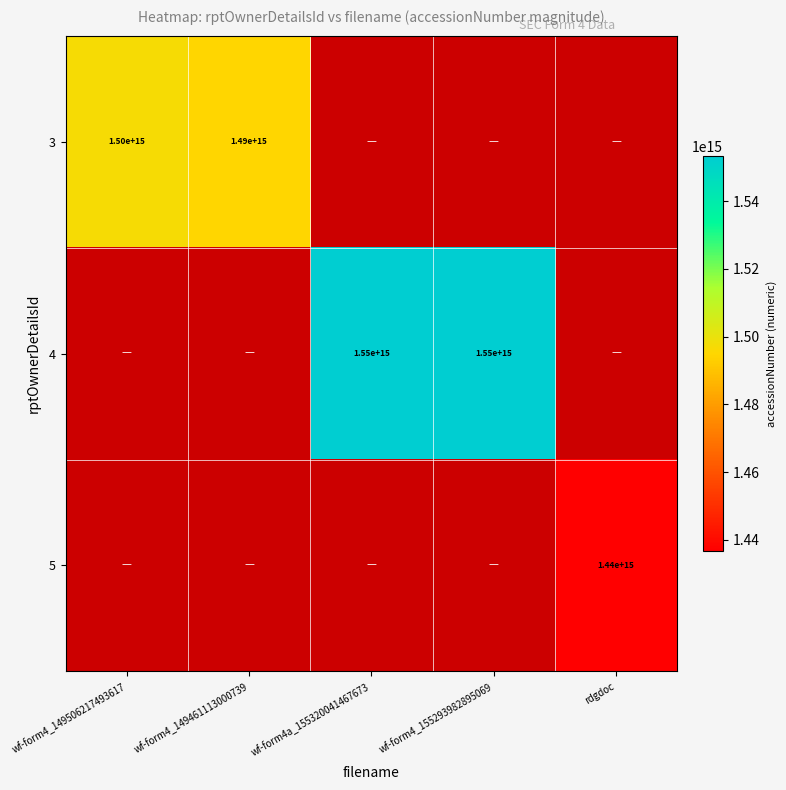

Is it true that 4 equals 1550000000000000 at wf-form4a_155320041467673?

True